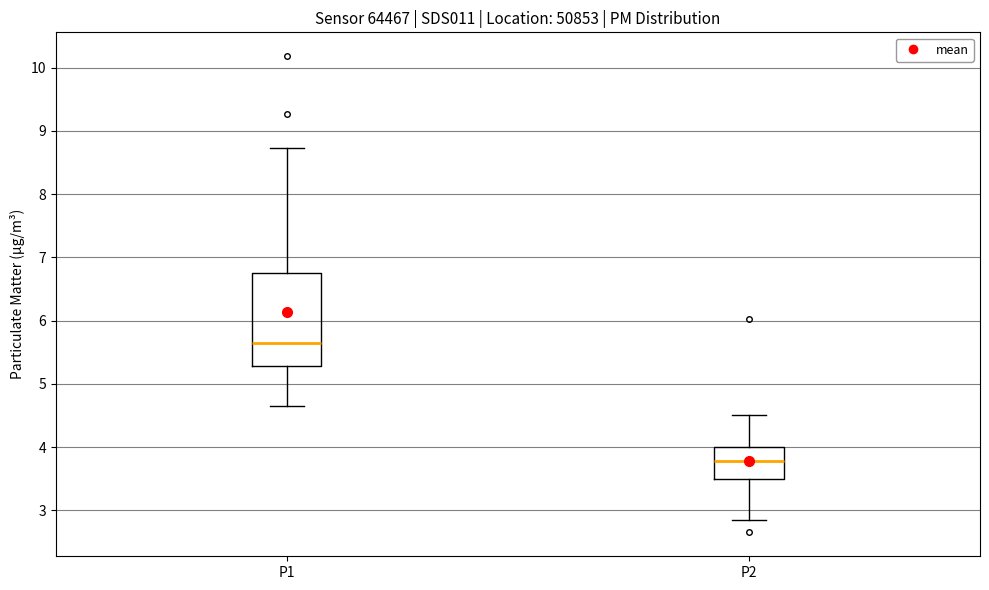

Reading left to right, transcribe this box plot: for each box, give where its median line is, the range the box spans, and where its two whiskers end, as read against the y-axis. The values are not printed on the chart, so give them approximately, as read against the axis.

P1: median 5.7, box 5.3 to 6.8, whiskers 4.7 to 8.7
P2: median 3.8, box 3.5 to 4.0, whiskers 2.9 to 4.5